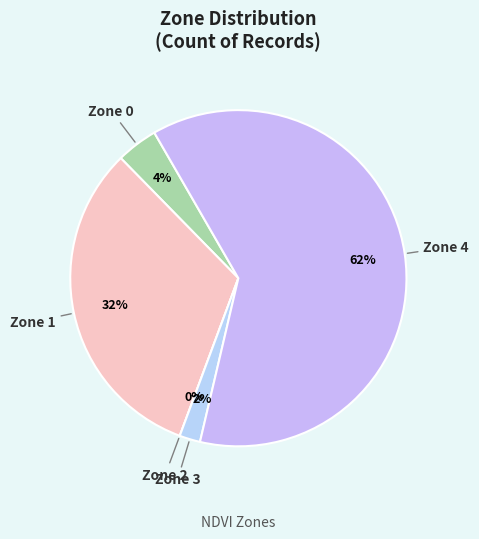

How many segments does this pie chart have?

5